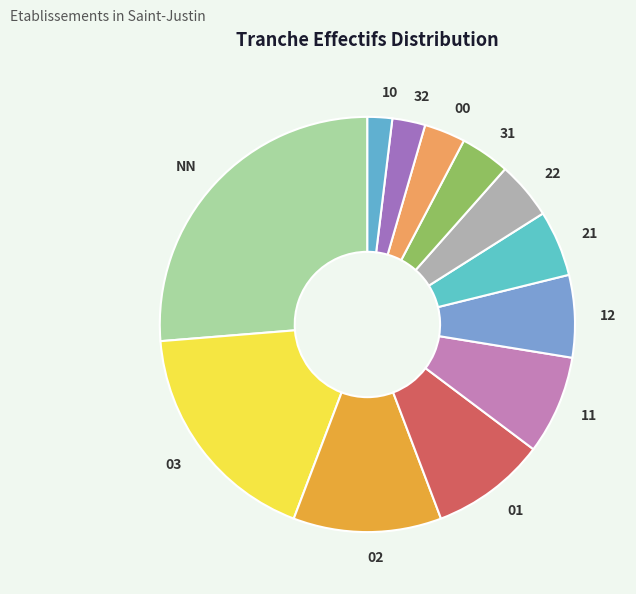

Does any single category account for the majority?

No